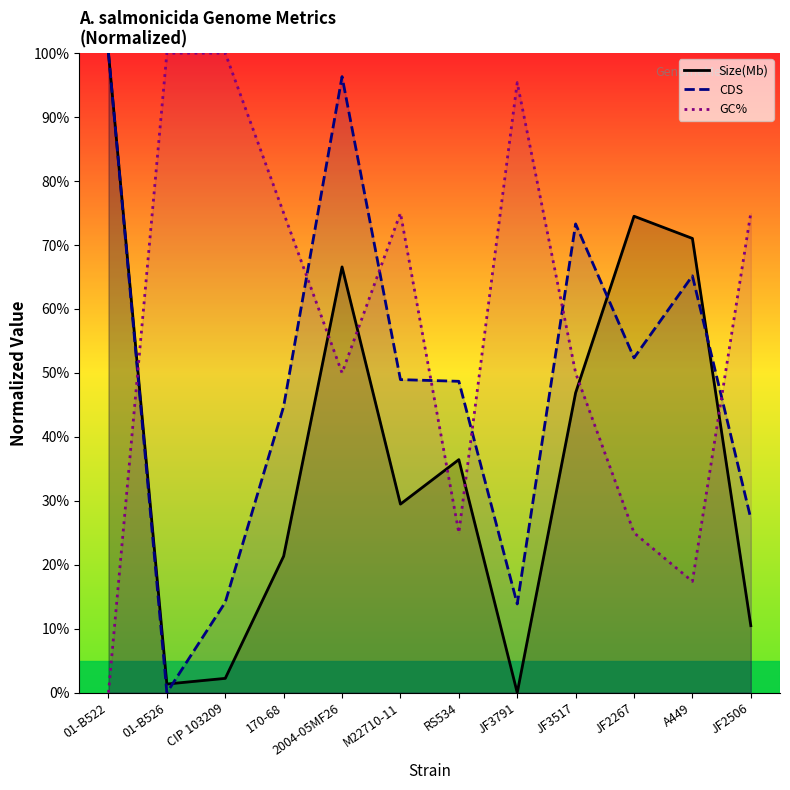

What is the sum of all Size(Mb) values?

460.4